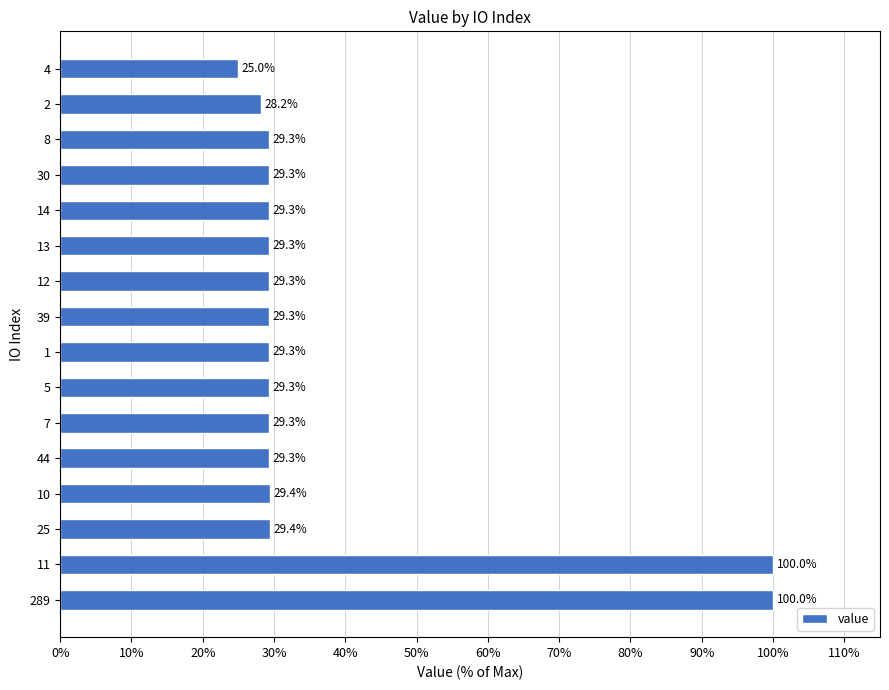

What is the greatest value displayed?

100.0